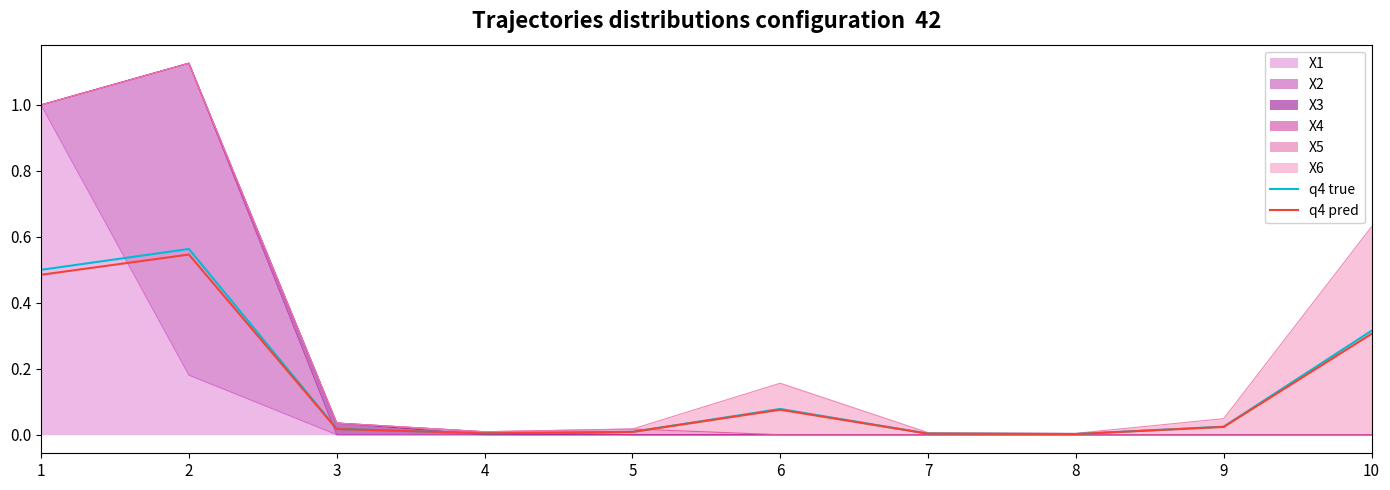

Between 2 and 6, which series saw the biggest shift?

q4 true